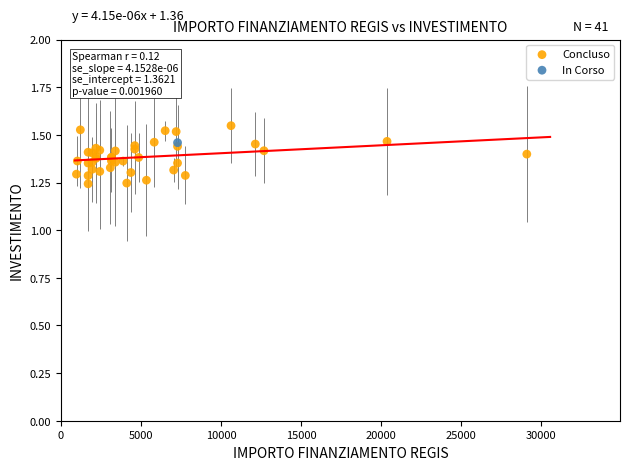

What are all the series names shown in the legend?

Concluso, In Corso